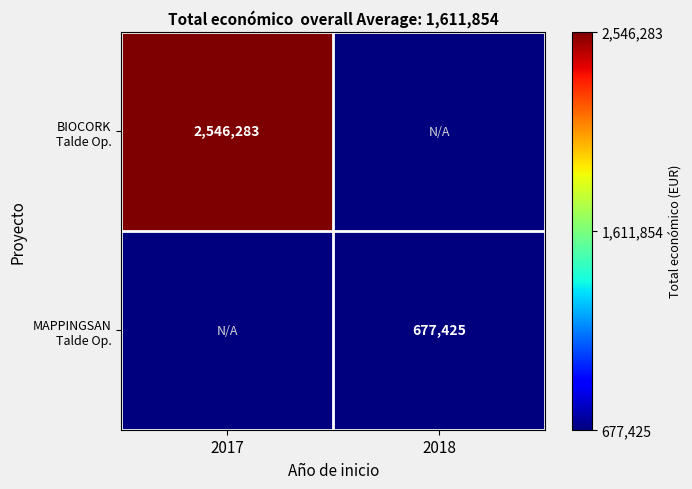

How many series are shown in this chart?

2